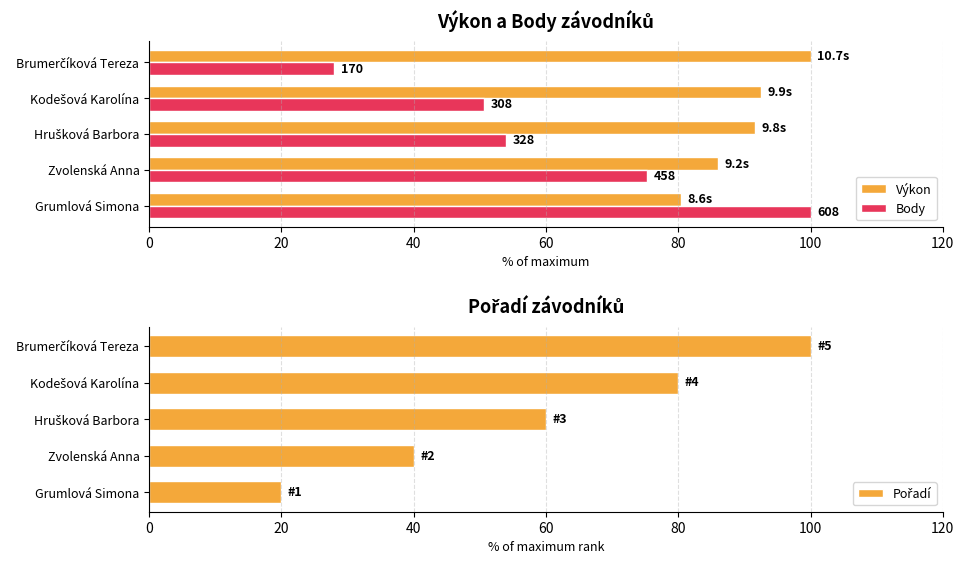

What is the average value of the Výkon series?

90.1